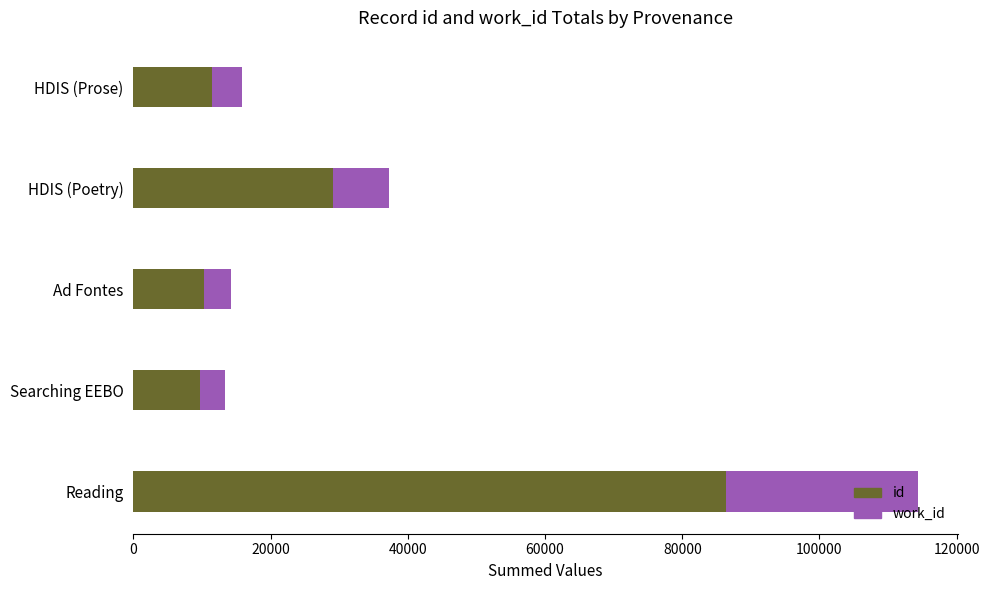

What is the highest value of the id series?

86402